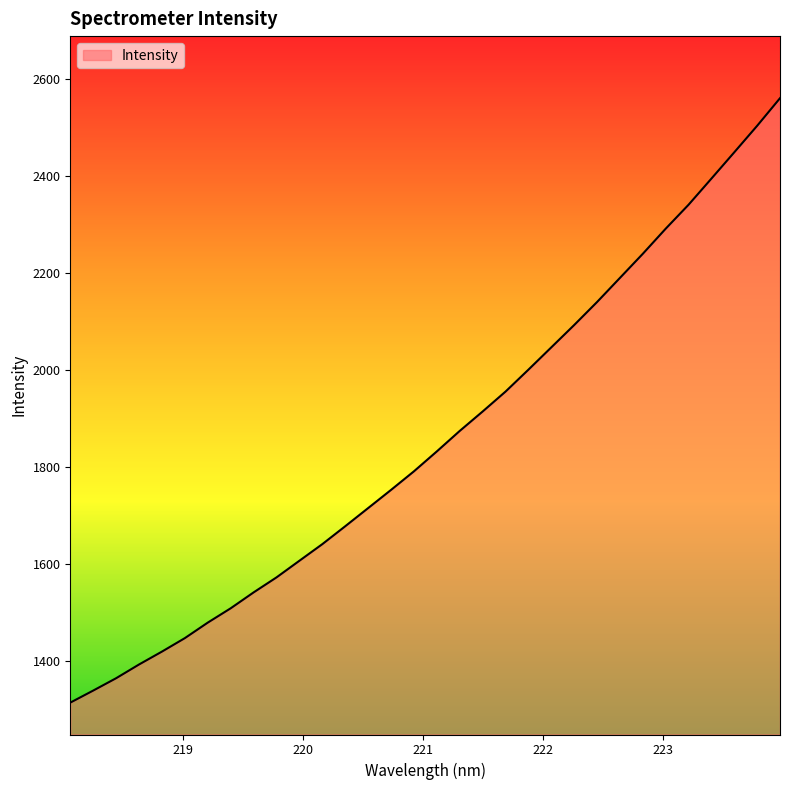

Does the chart have visible grid lines?

No